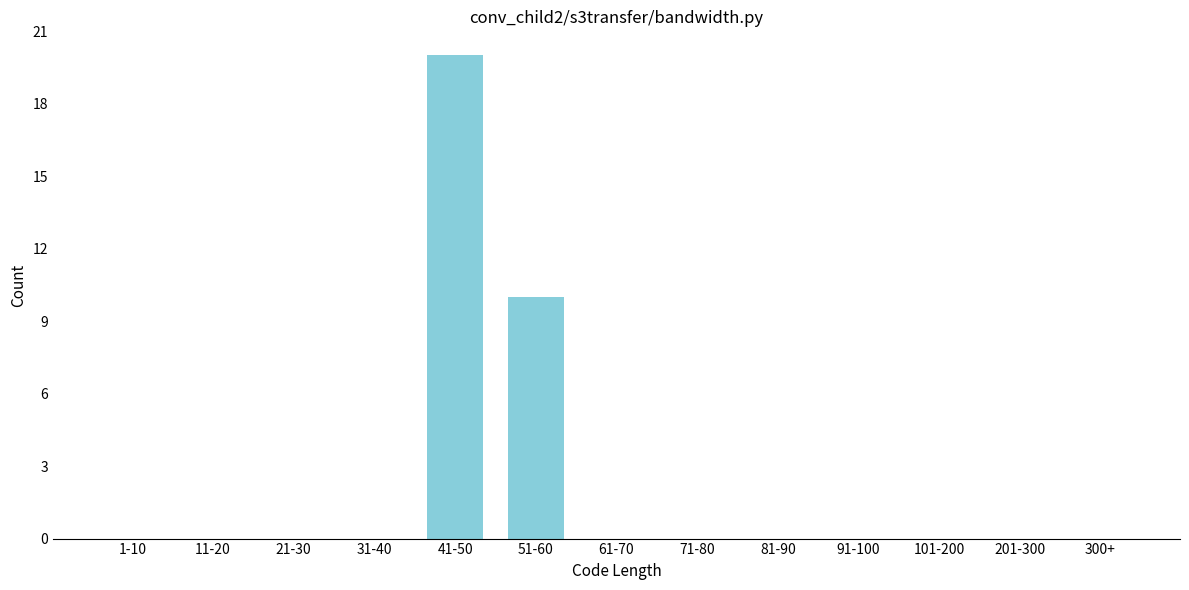

Reading left to right, transcribe all the data shown in this chart.

1-10=0	11-20=0	21-30=0	31-40=0	41-50=20	51-60=10	61-70=0	71-80=0	81-90=0	91-100=0	101-200=0	201-300=0	300+=0